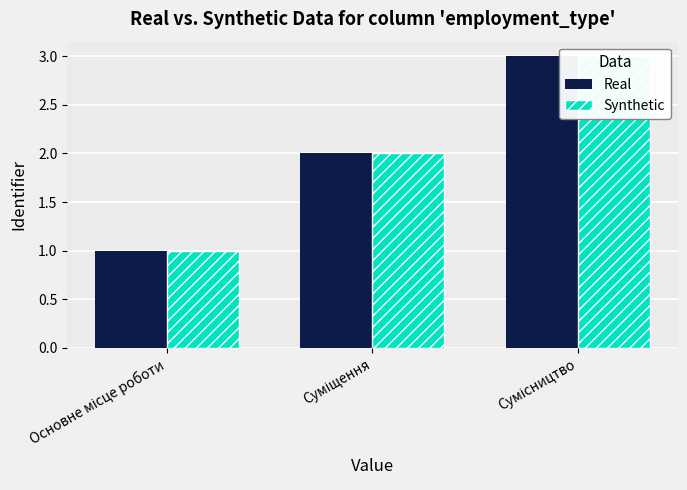

How many distinct data groups are displayed?

2